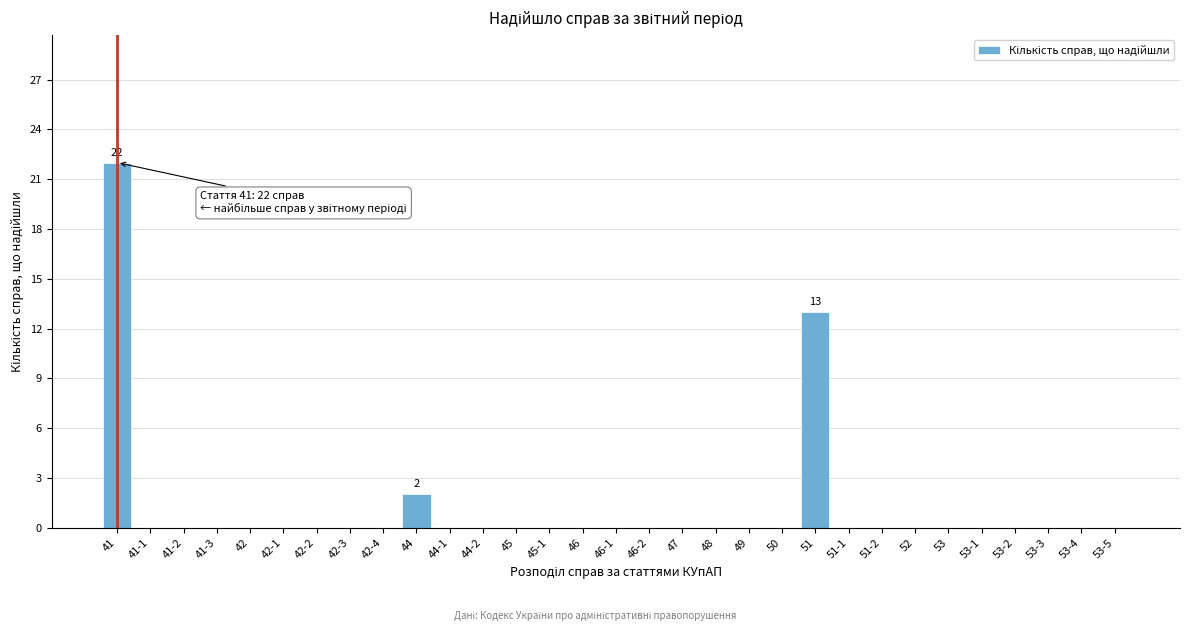

What is the greatest value displayed?

22